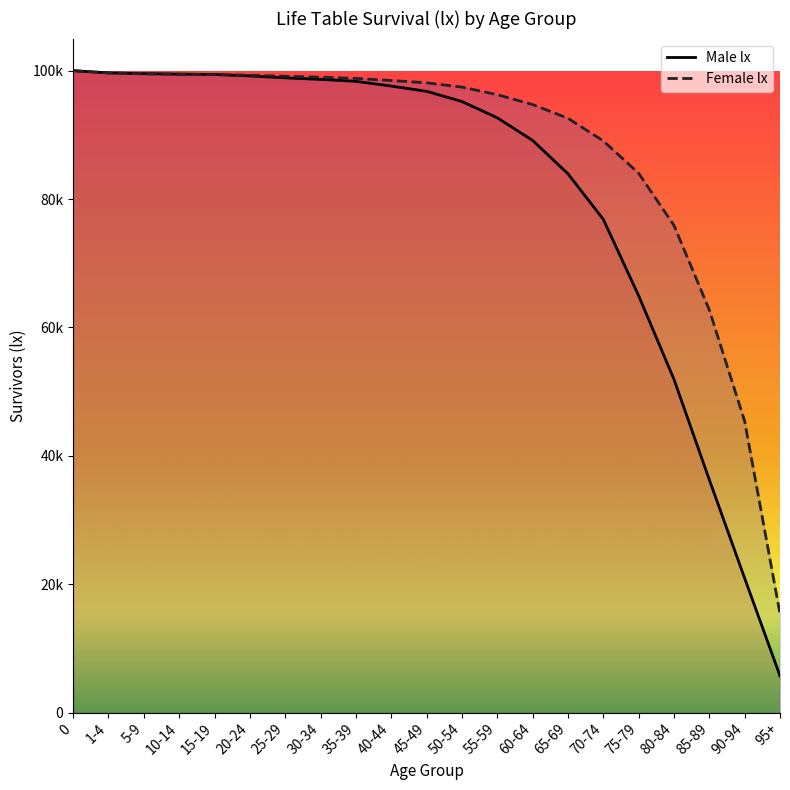

What is the label of the 3rd point from the right?

85-89